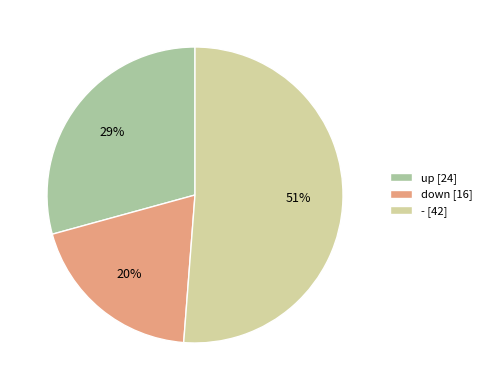

Is up the majority of the pie?

No